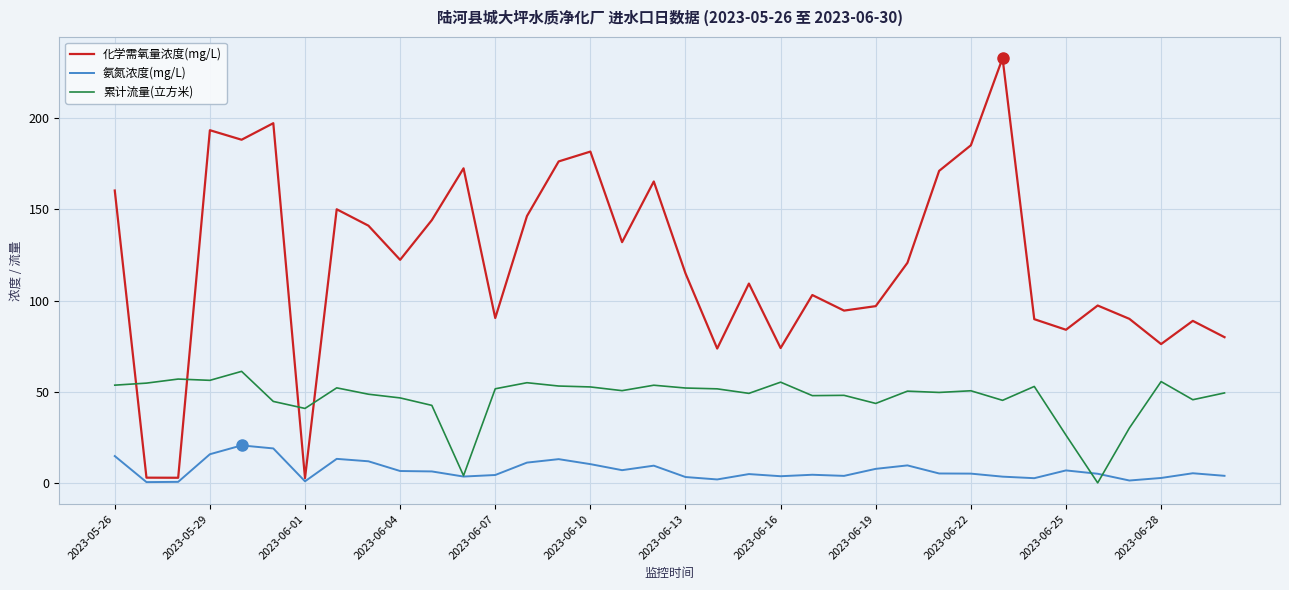

List the series in order of their overall mean, highest first.

化学需氧量浓度(mg/L), 累计流量(立方米), 氨氮浓度(mg/L)